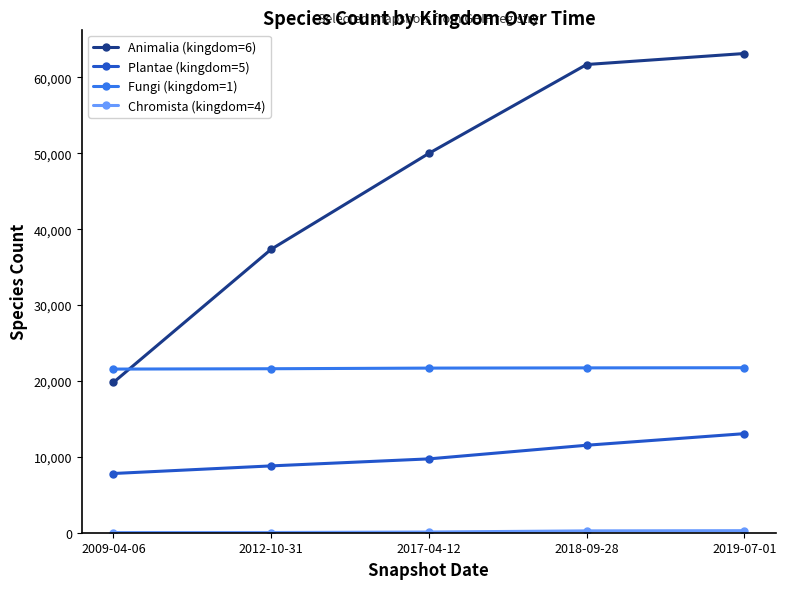

What is the label of the 3rd point from the right?

2017-04-12